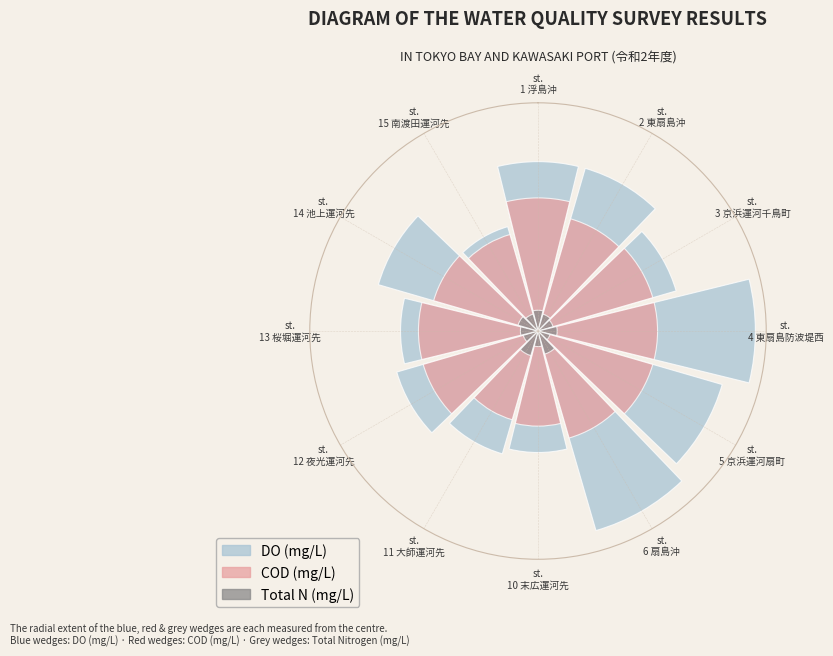

The st.
11 大師運河先 slice represents 19% of the pie. True or false?

False